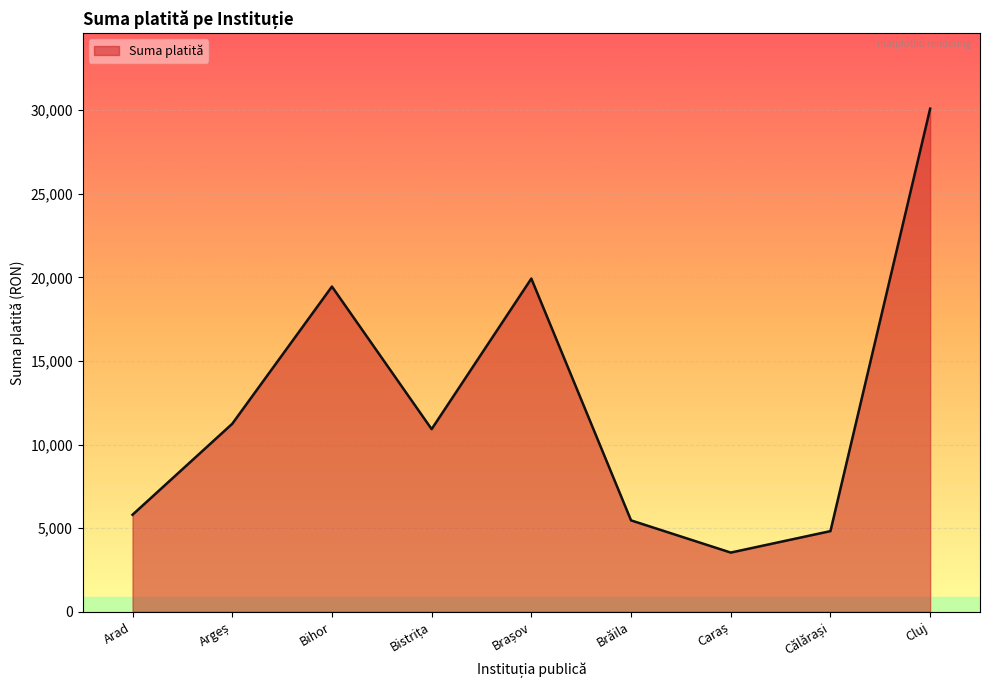

What is the change in value from Bihor to Cluj?

+10641.0